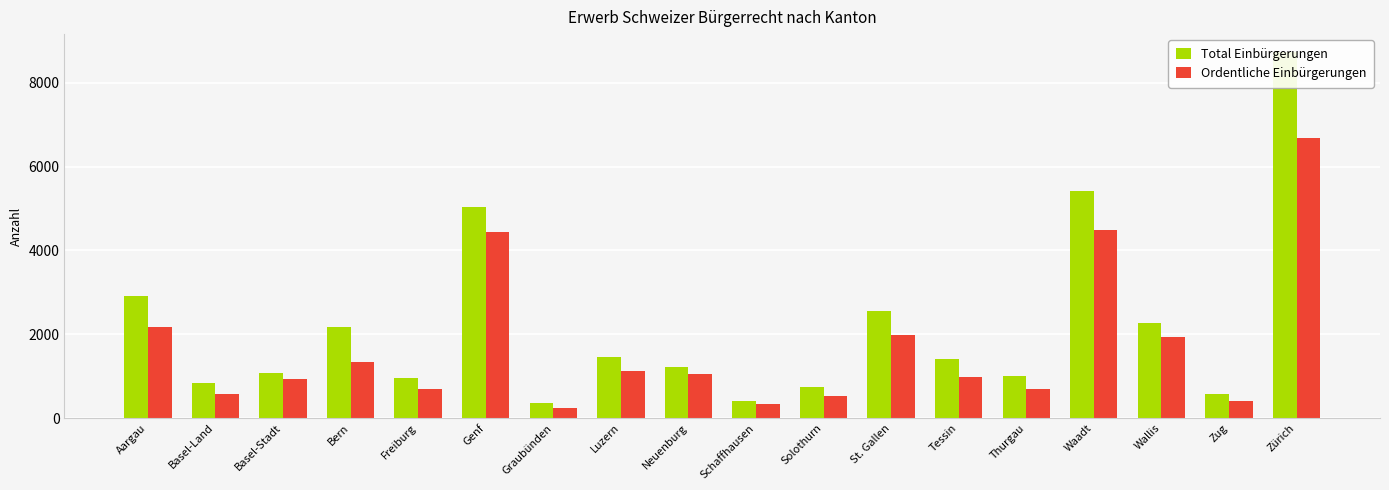

What is the difference between the second highest and minimum values in the Ordentliche Einbürgerungen series?

4243